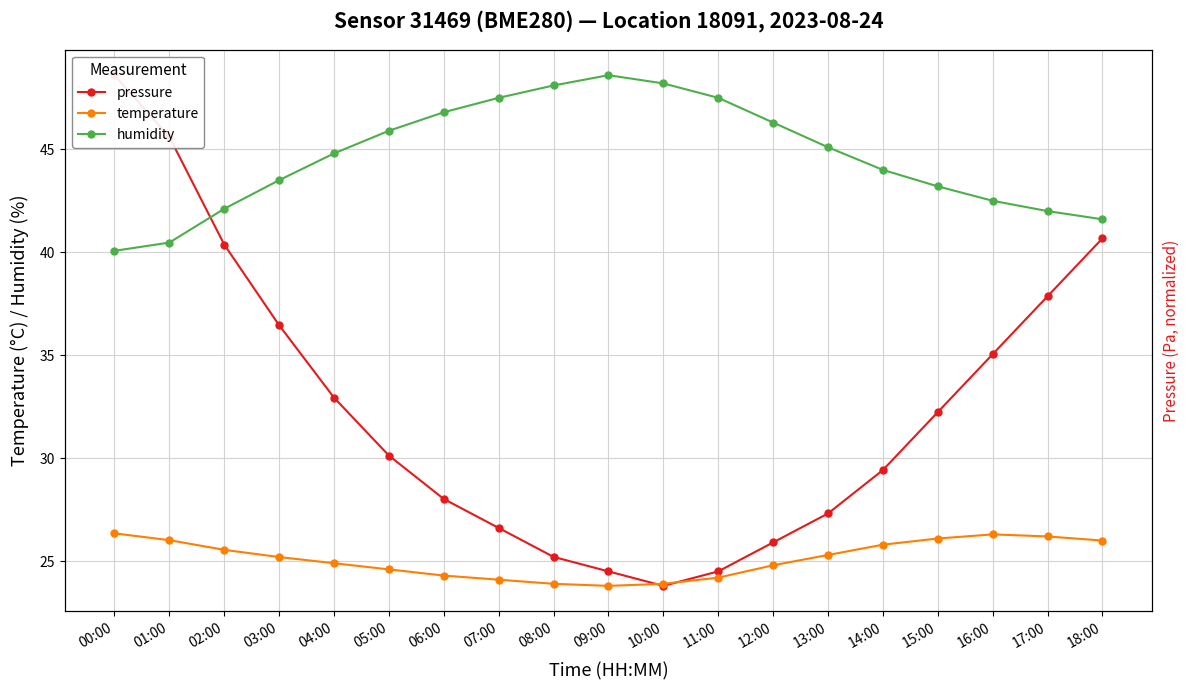

Between which two adjacent categories do temperature and pressure first intersect?

09:00 and 10:00